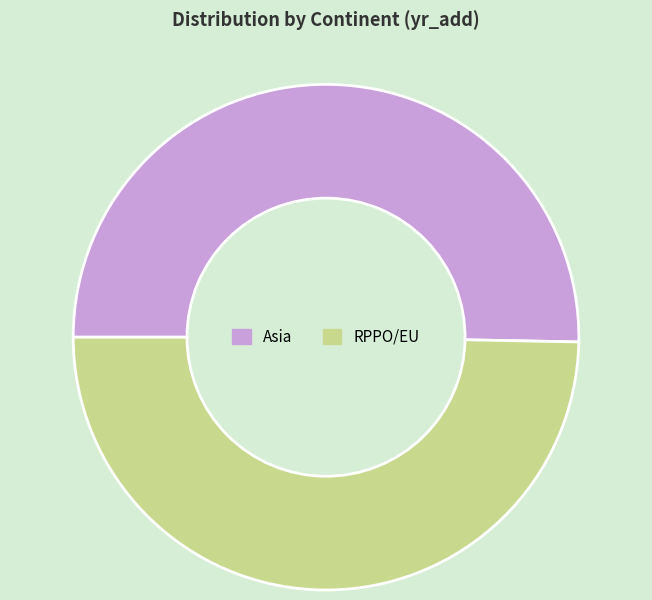

Count the number of slices in the pie.

2